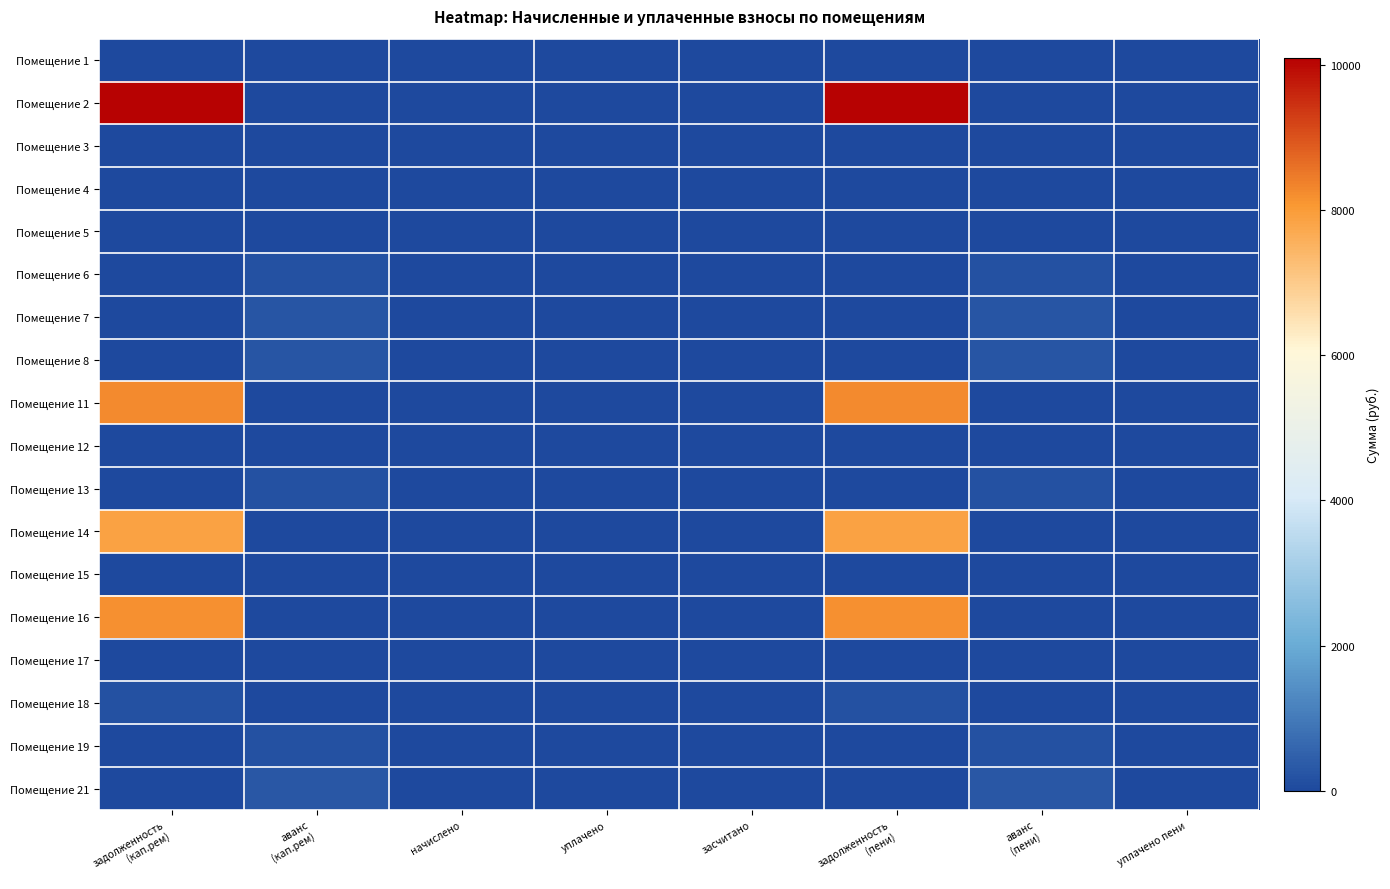

How many series are shown in this chart?

18